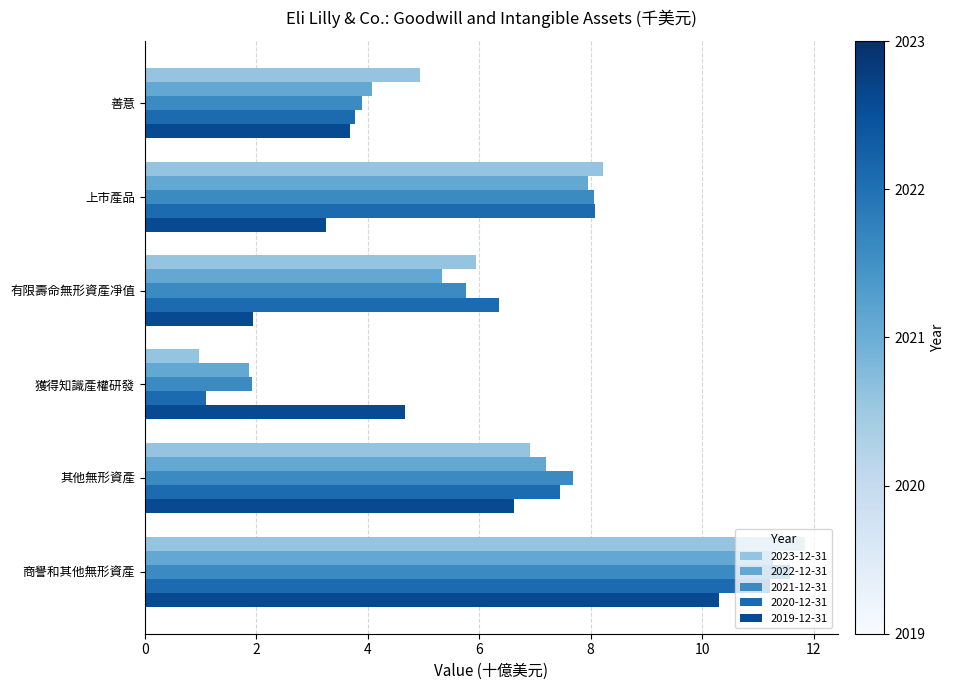

At how many categories does at least one series exceed 10?

1